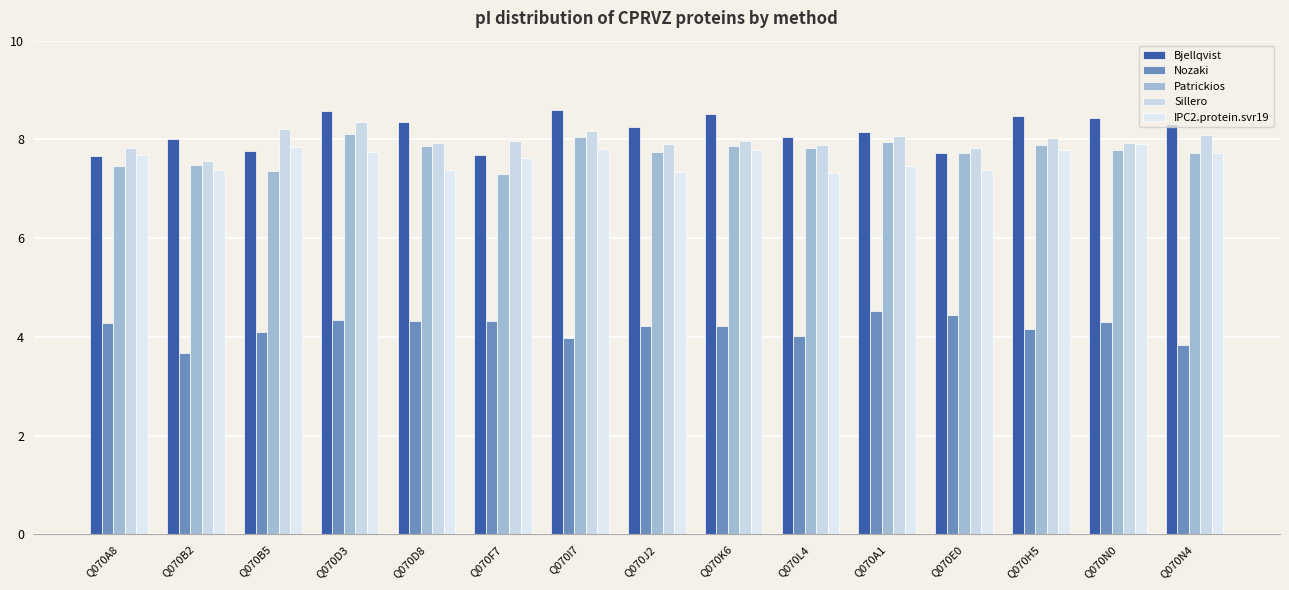

List the labels in order of Nozaki value, smallest first.

Q070B2, Q070N4, Q070I7, Q070L4, Q070B5, Q070H5, Q070J2, Q070K6, Q070A8, Q070N0, Q070D8, Q070F7, Q070D3, Q070E0, Q070A1